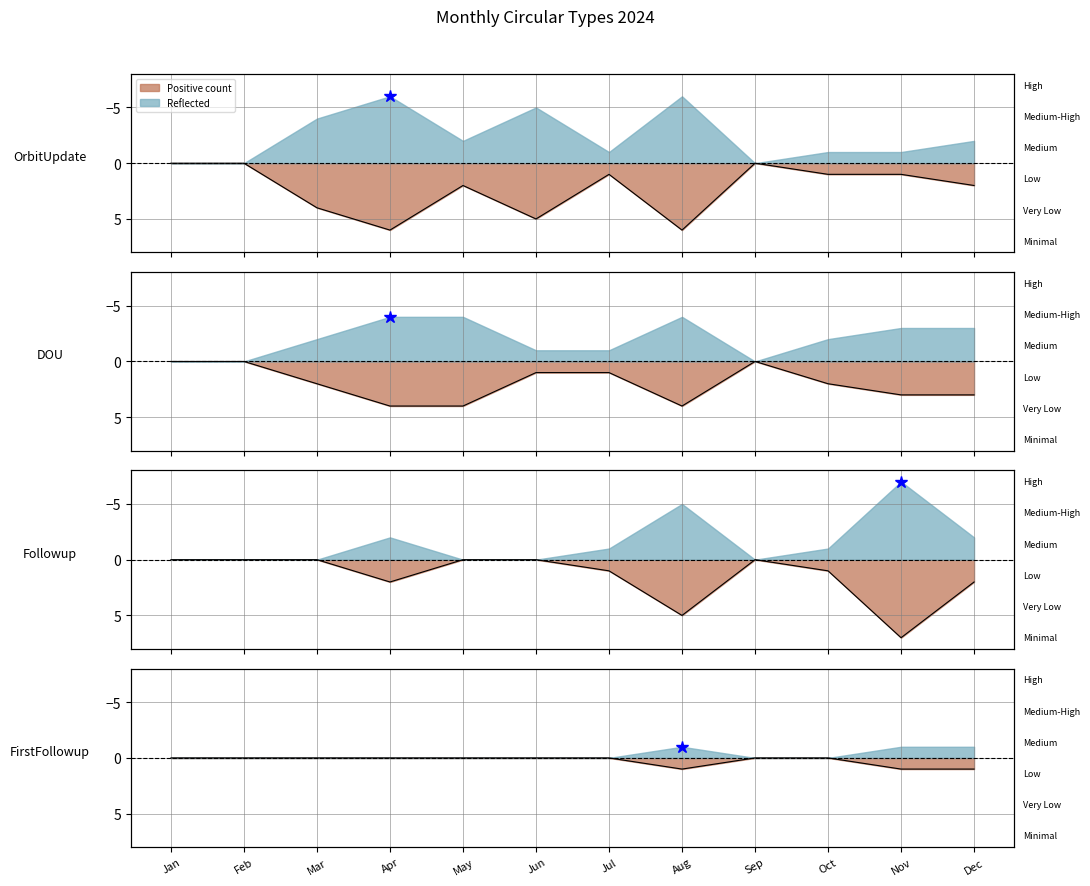

How many values in the OrbitUpdate series exceed 2?

4